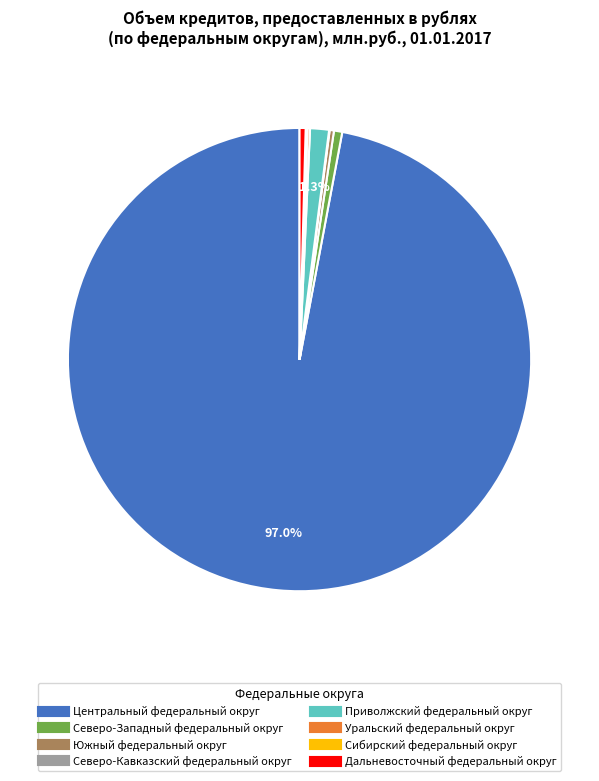

Which slice is the largest?

Центральный федеральный округ